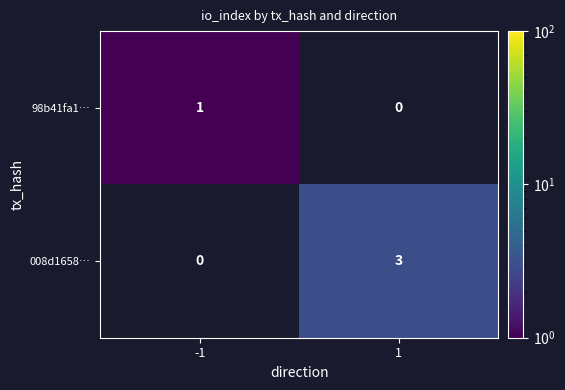

The 98b41fa1… series shows 0 at -1. True or false?

False